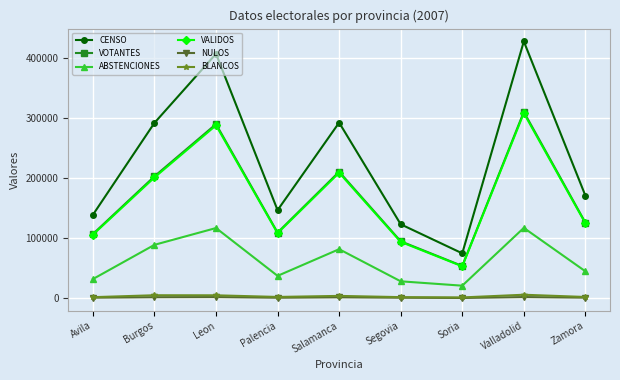

Which label corresponds to the largest value in the chart?

Valladolid